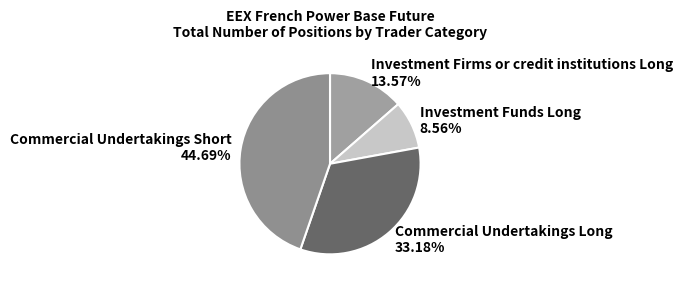

To the nearest percent, what percentage of the pie is Investment Funds Long?

9%